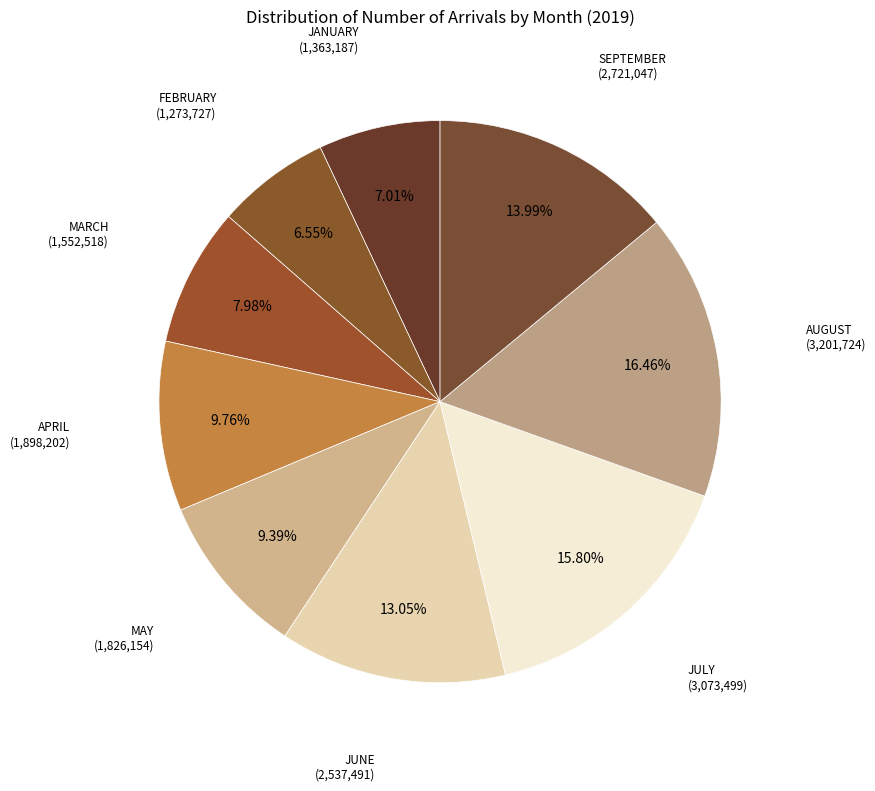

Which category has the smallest portion of the pie?

FEBRUARY